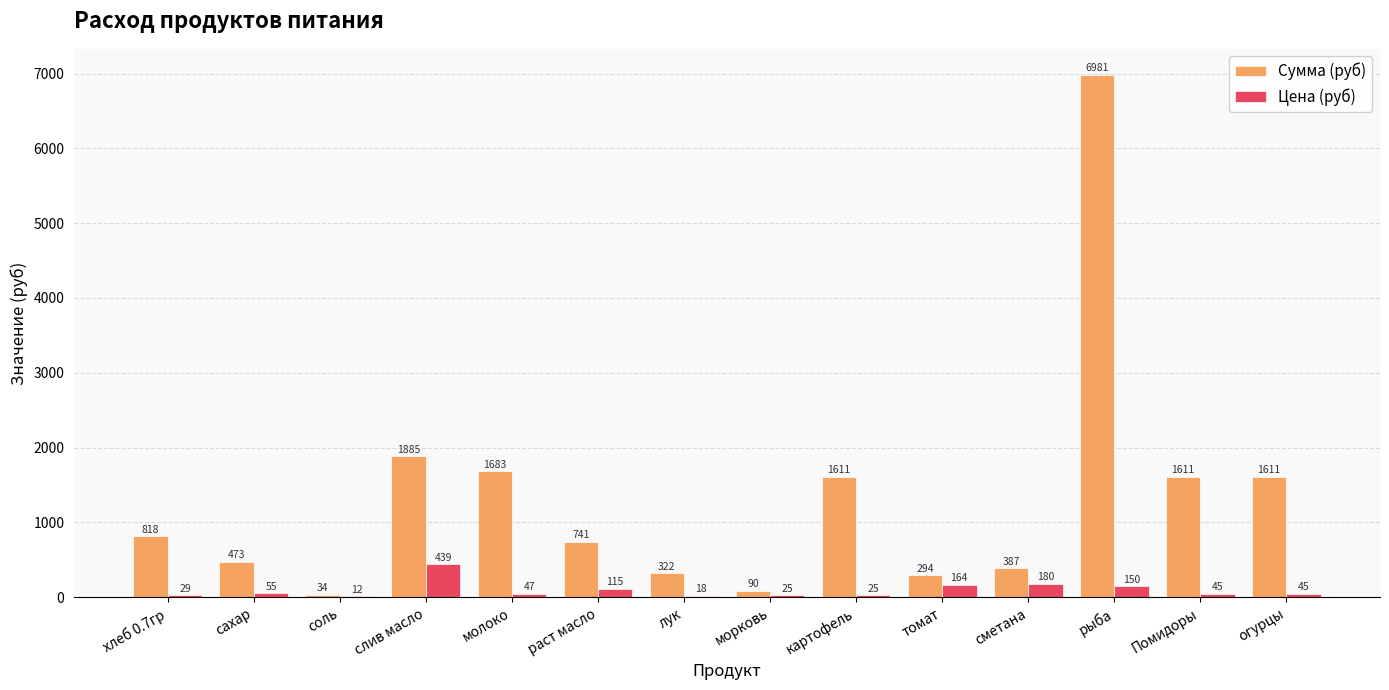

Which label corresponds to the largest value in the chart?

рыба